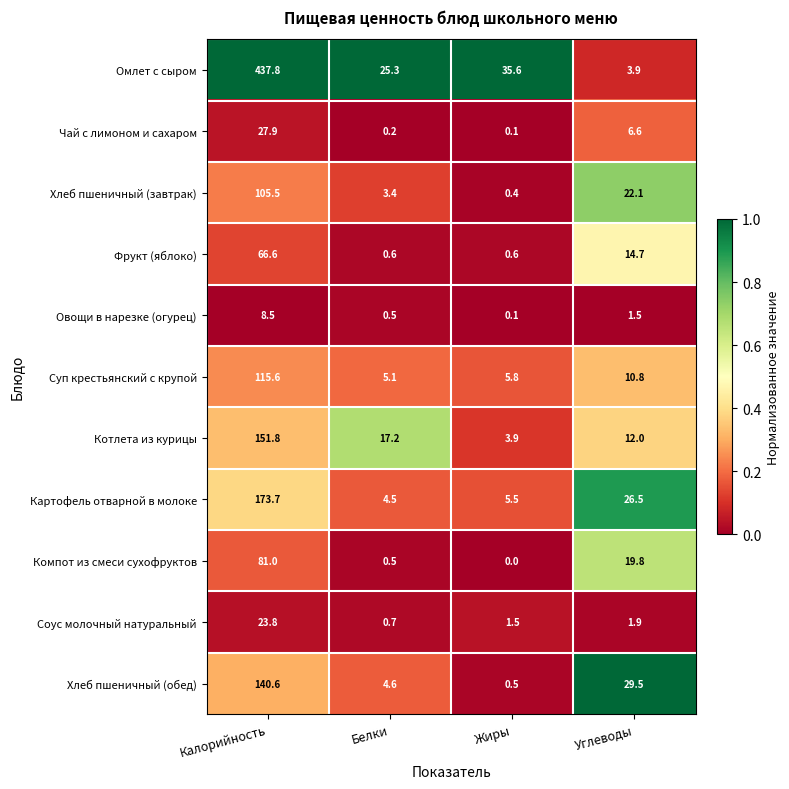

What is the total value across all series at Жиры?

54.0